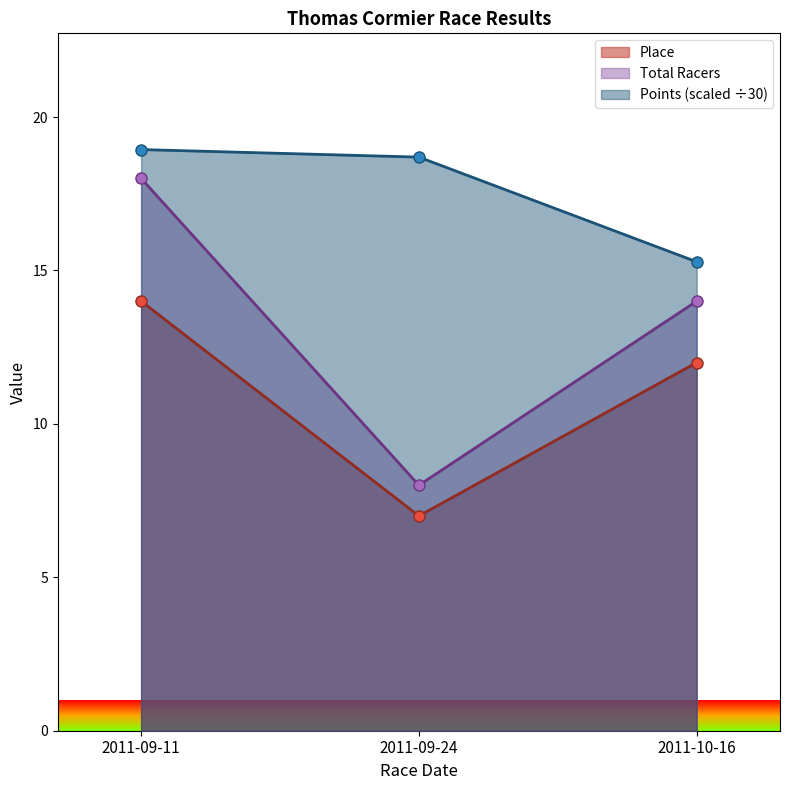

What is the sum of the Total Racers values at 2011-09-11 and 2011-10-16?

32.0